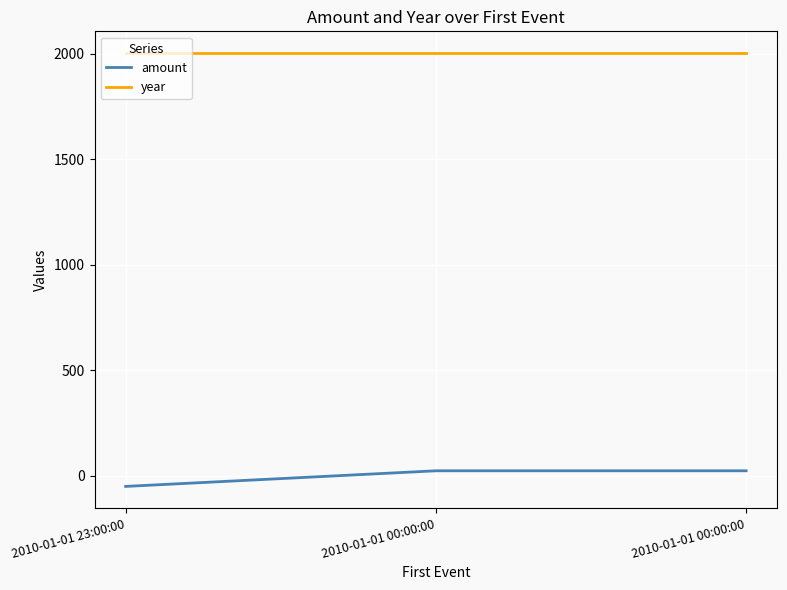

Does the chart display data point markers on the line(s)?

No